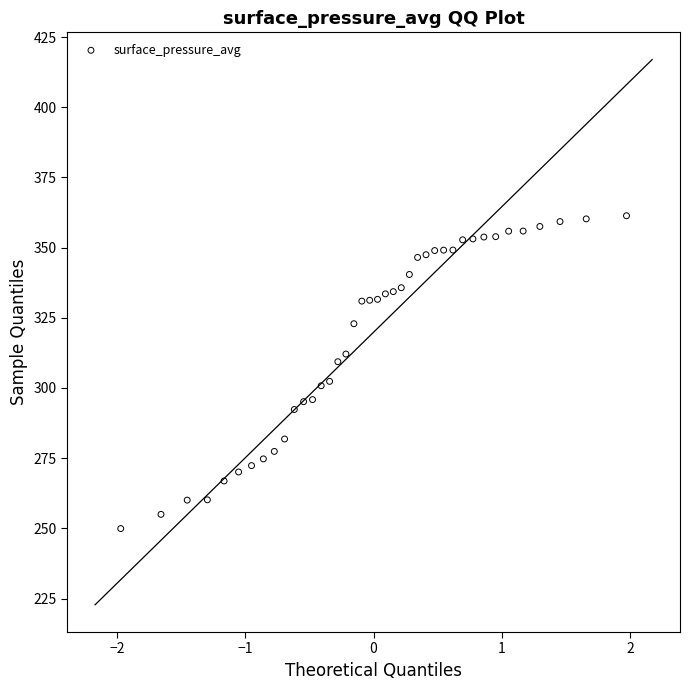

What is the range of Y values (max minus min)?

111.4